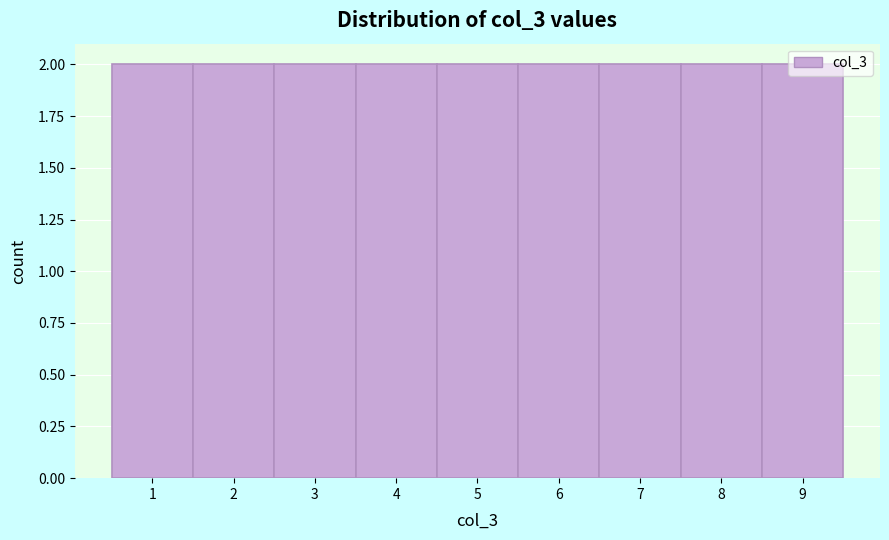

Reading left to right, list every bar in this chart as the range it spans on the x-axis followed by its height. The values are not printed on the chart, so give them approximately, as read against the axis.

0.5 to 1.5: 2
1.5 to 2.5: 2
2.5 to 3.5: 2
3.5 to 4.5: 2
4.5 to 5.5: 2
5.5 to 6.5: 2
6.5 to 7.5: 2
7.5 to 8.5: 2
8.5 to 9.5: 2